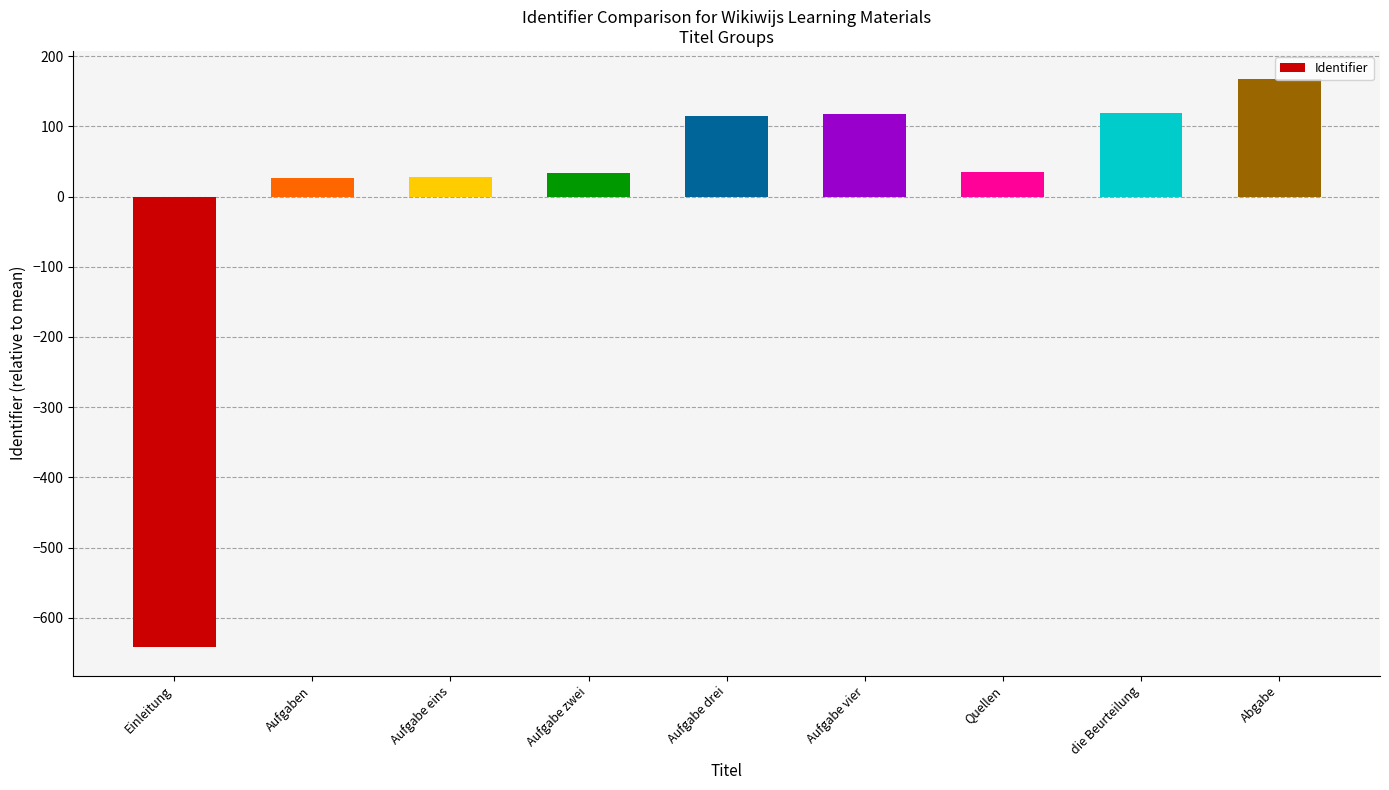

What is the value of the 6th bar from the left?

117.1